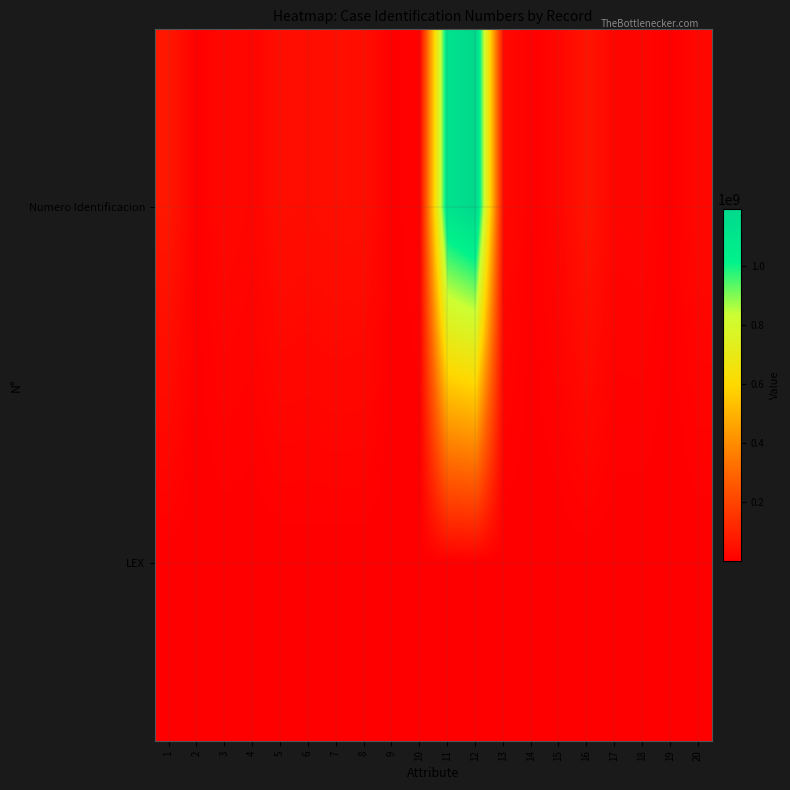

What is the difference between the highest and lowest values at 10?

8450160